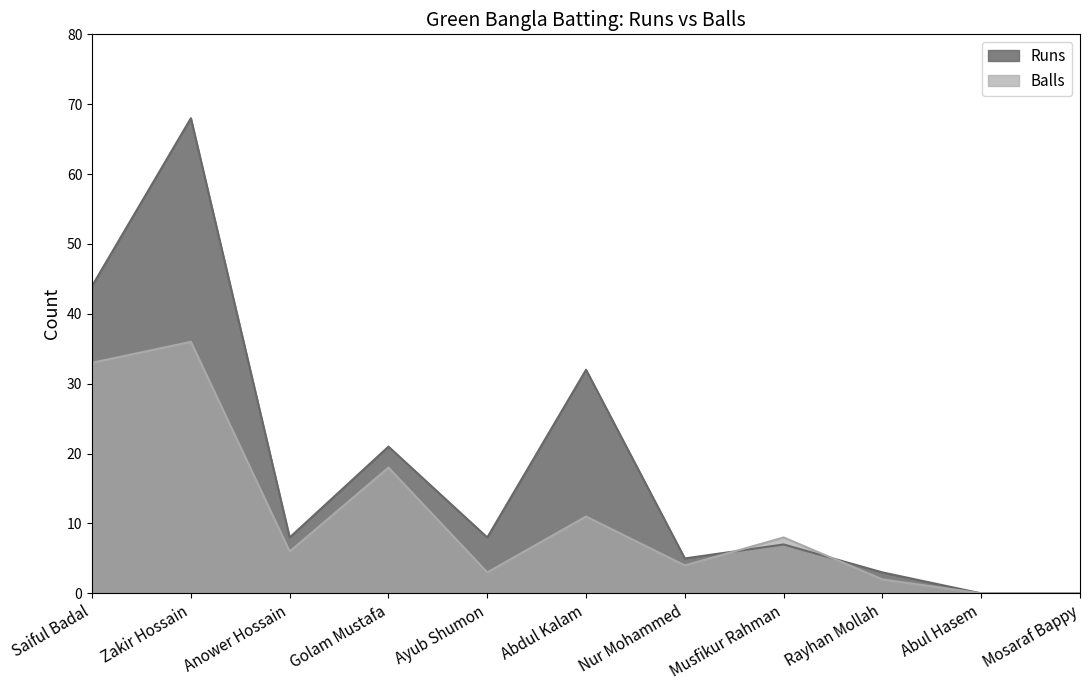

Which category has the lowest value in the Balls series?

Abul Hasem